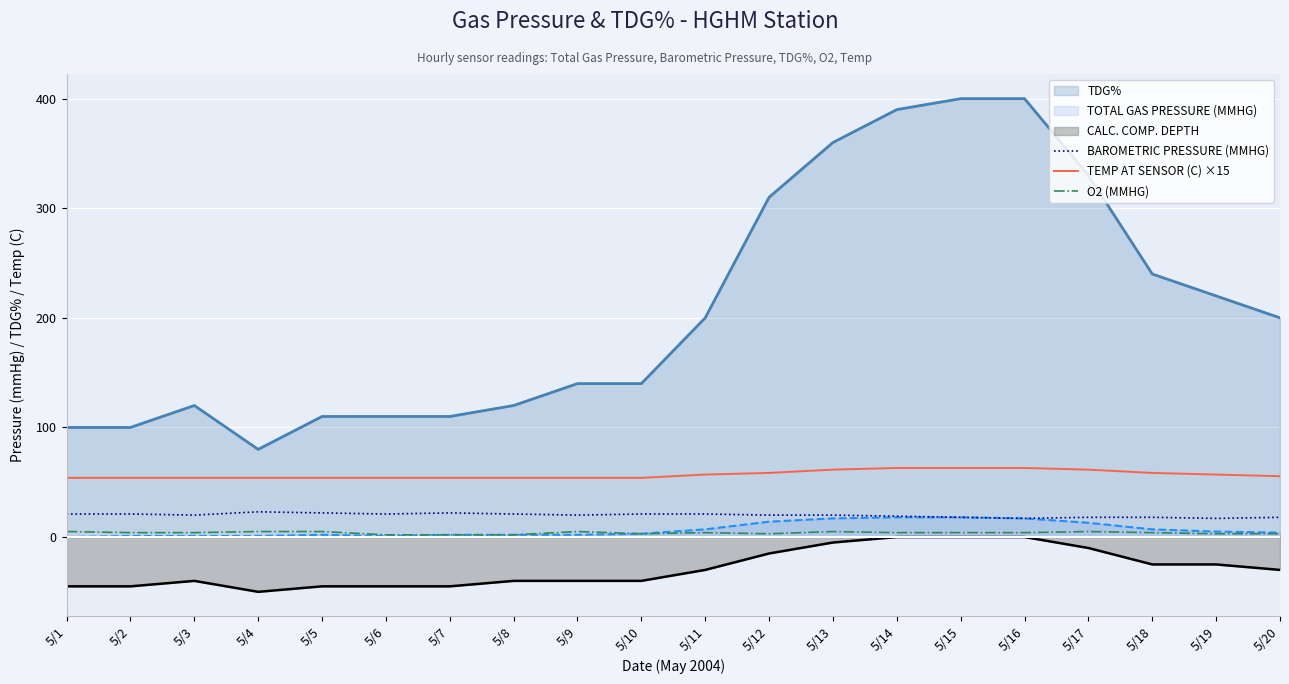

Which series changed the most between 5/16 and 5/19?

TDG%